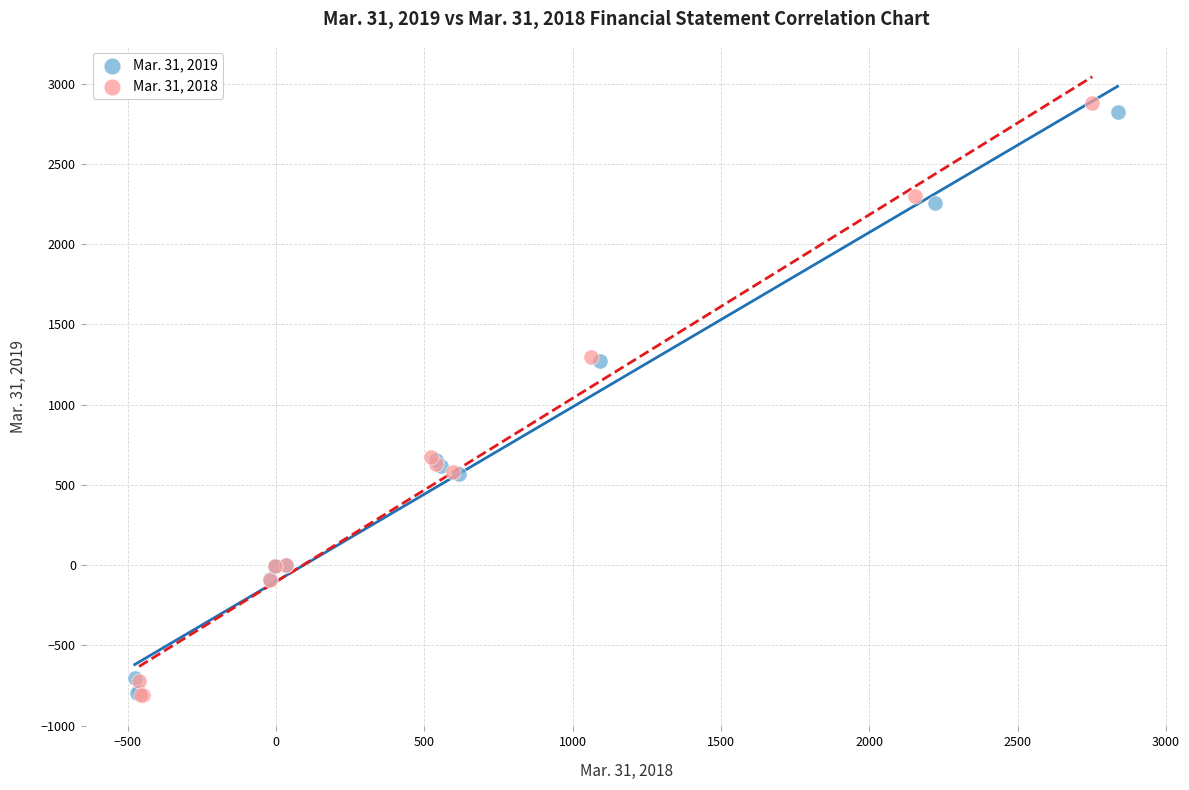

Which series has the widest spread of Y values?

Mar. 31, 2018